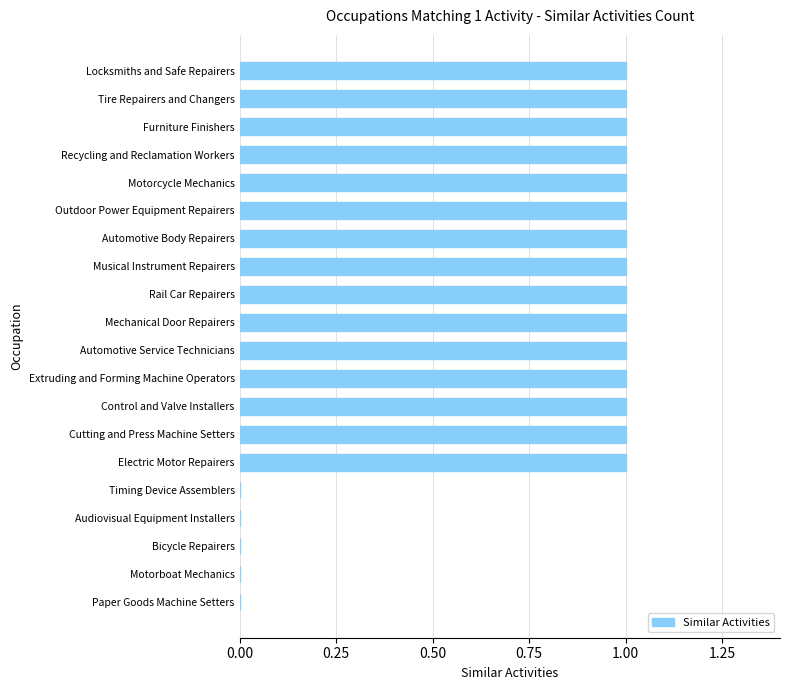

How many categories are shown in the chart?

20